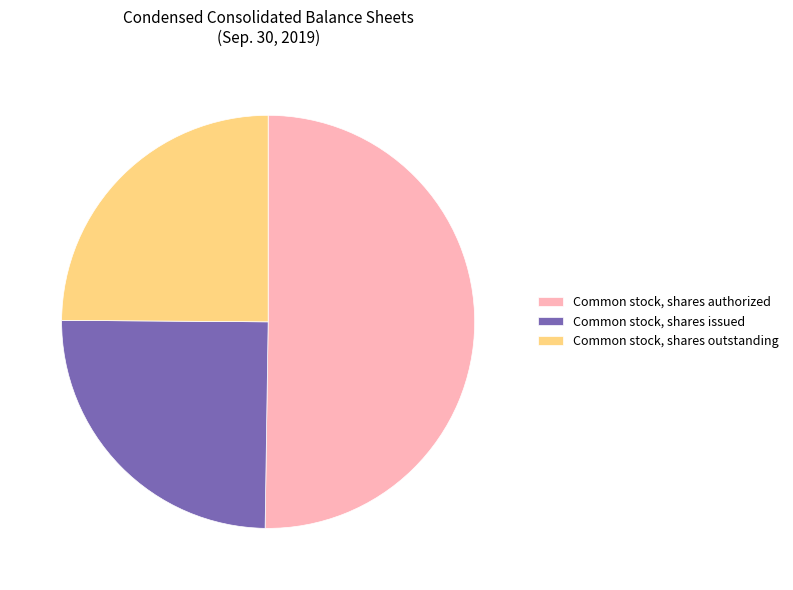

What is the largest slice in the pie chart?

Common stock, shares authorized